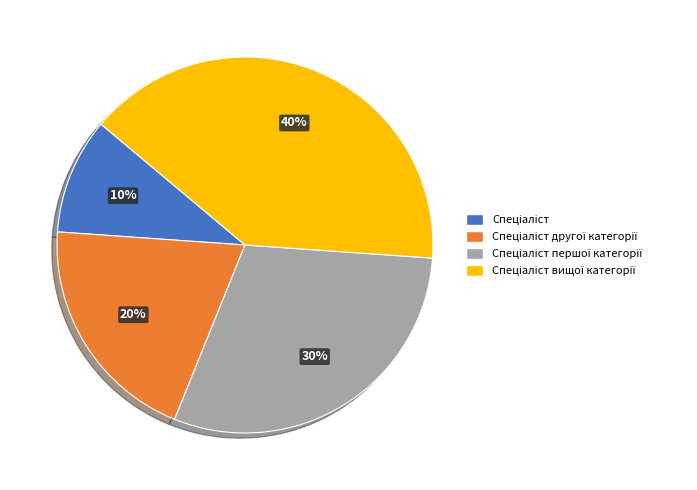

Is there any slice that represents more than half of the pie?

No